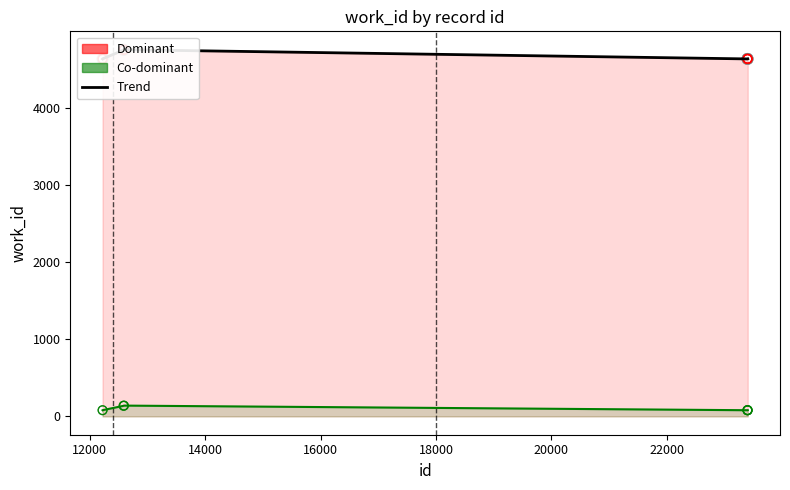

Which series reaches the maximum Y coordinate?

Trend